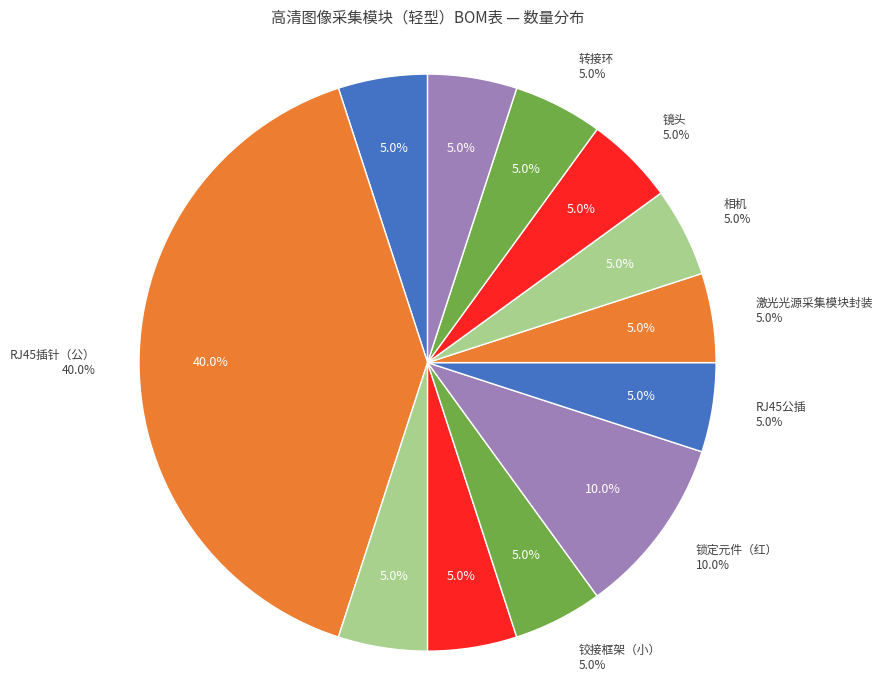

True or false: GigE线缆 accounts for 5% of the total.

True